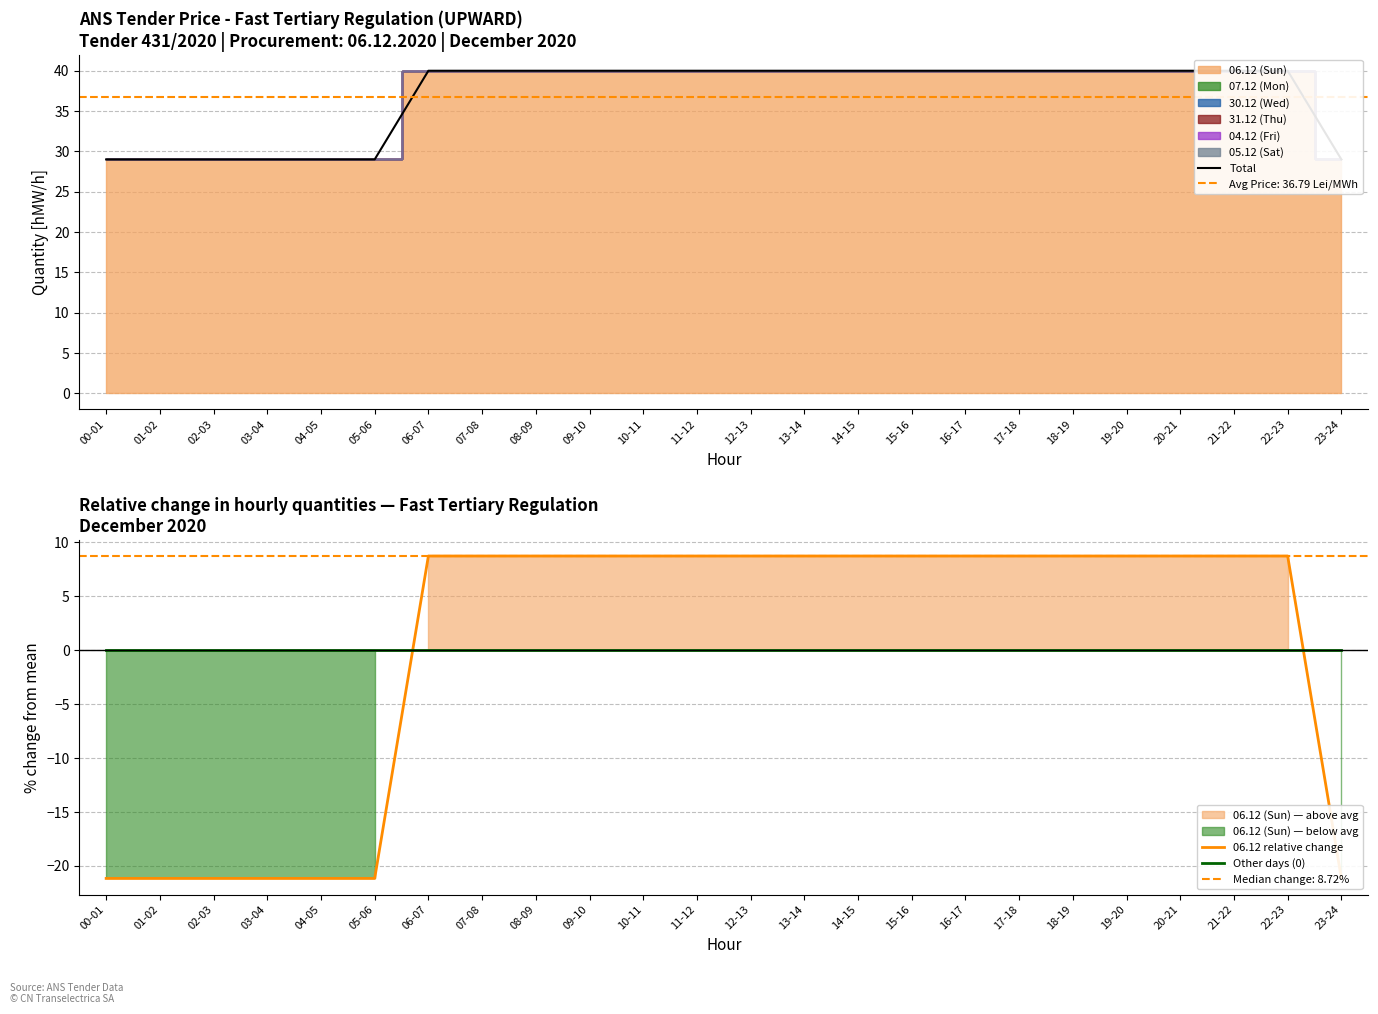

True or false: Other days (0) and Total intersect in this chart.

False